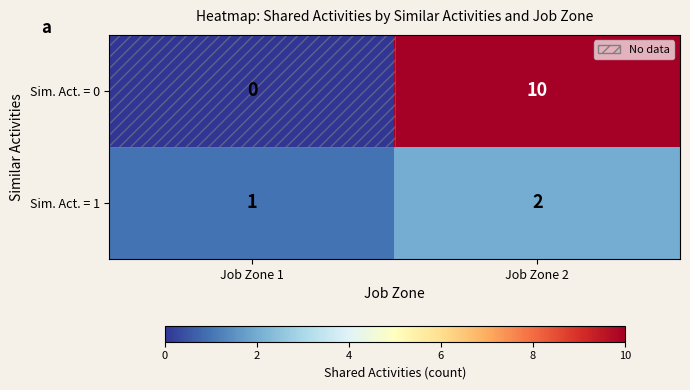

Which series has the widest spread of values?

Sim. Act. = 0